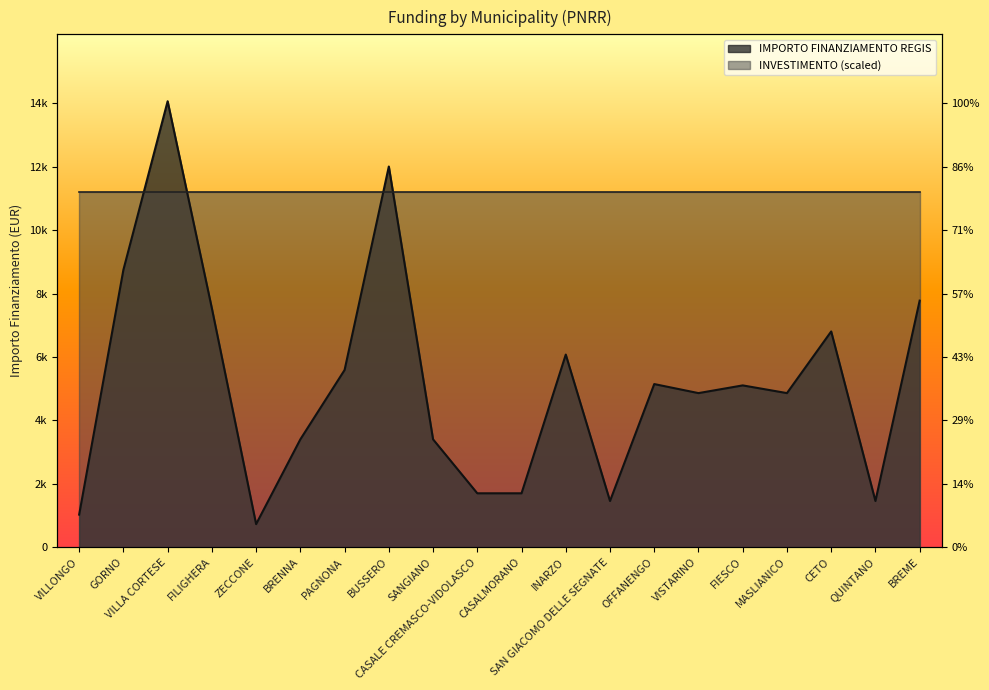

Rank the categories by value from lowest to highest.

ZECCONE, VILLONGO, SAN GIACOMO DELLE SEGNATE, QUINTANO, CASALE CREMASCO-VIDOLASCO, CASALMORANO, BRENNA, SANGIANO, VISTARINO, MASLIANICO, FIESCO, OFFANENGO, PAGNONA, INARZO, CETO, FILIGHERA, BREME, GORNO, BUSSERO, VILLA CORTESE